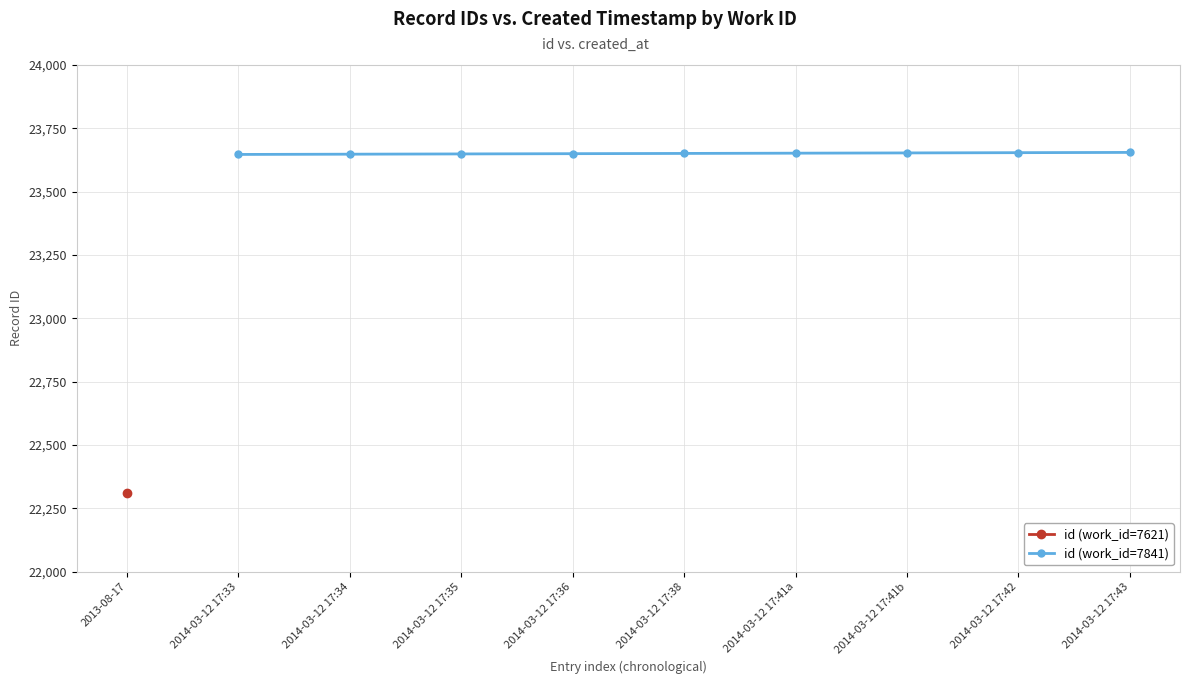

What is the value of the id (work_id=7841) point at the 8th from the left?

23654